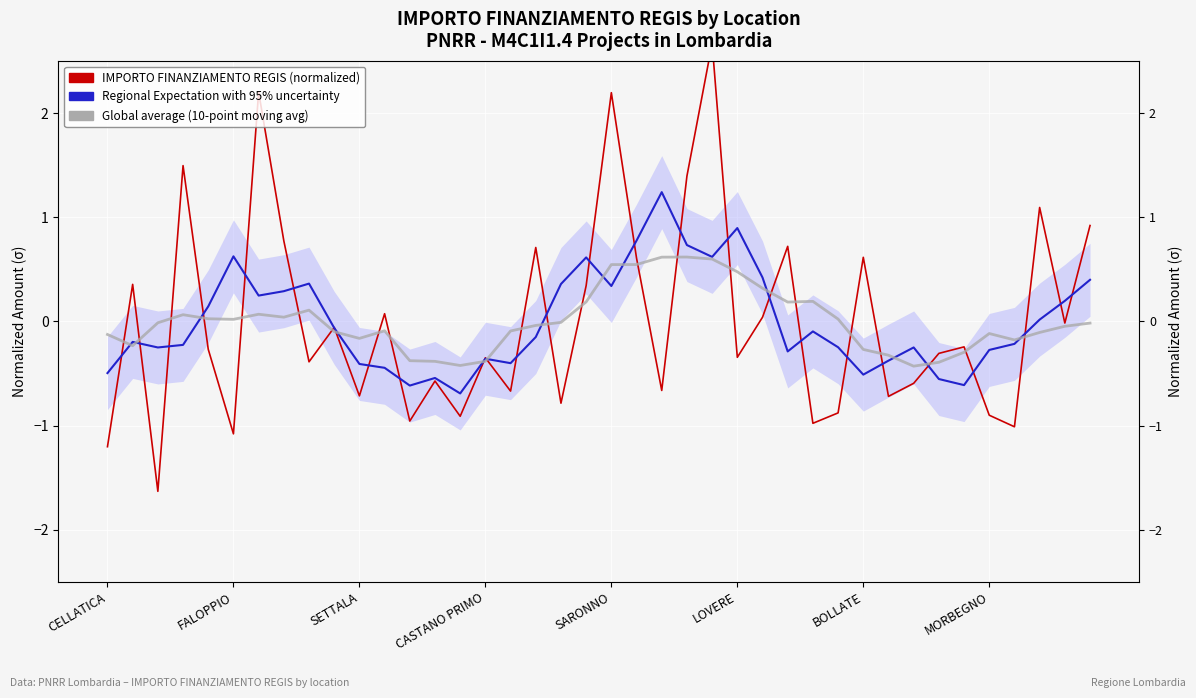

How many negative values does the Global average (10-point moving avg) series have?

23